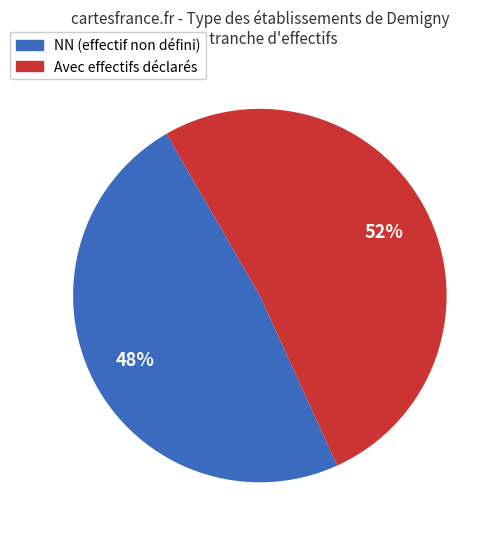

To the nearest percent, what is the average slice percentage?

50%